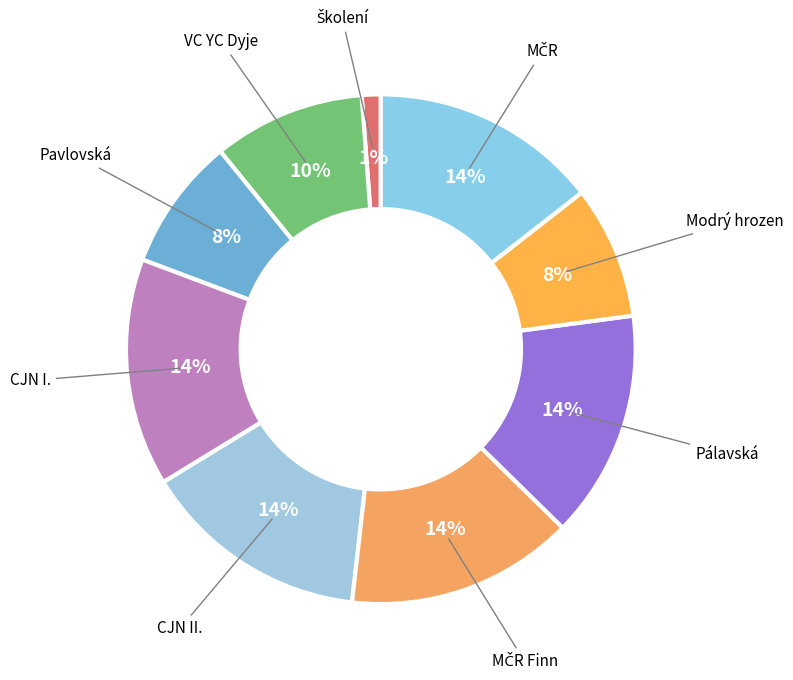

How many slices are in this pie chart?

9